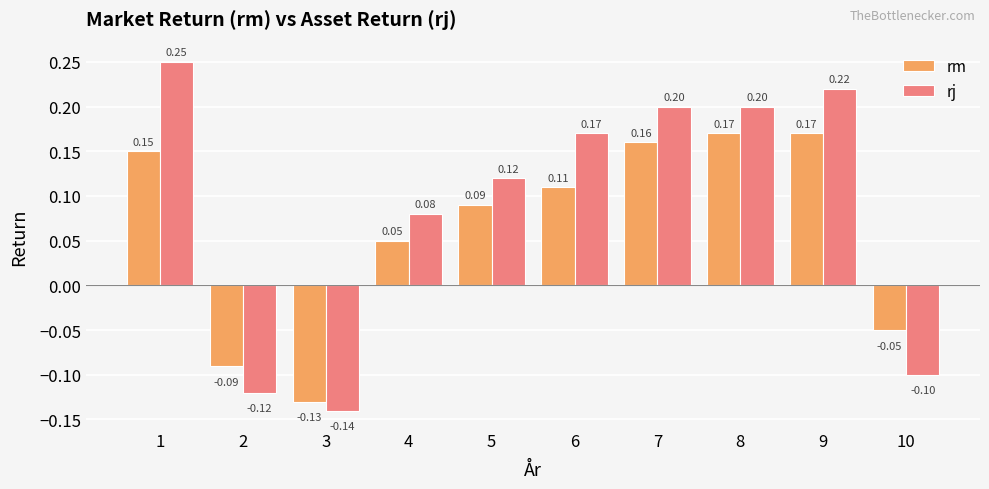

What is the difference between the maximum and minimum values in the rm series?

0.3